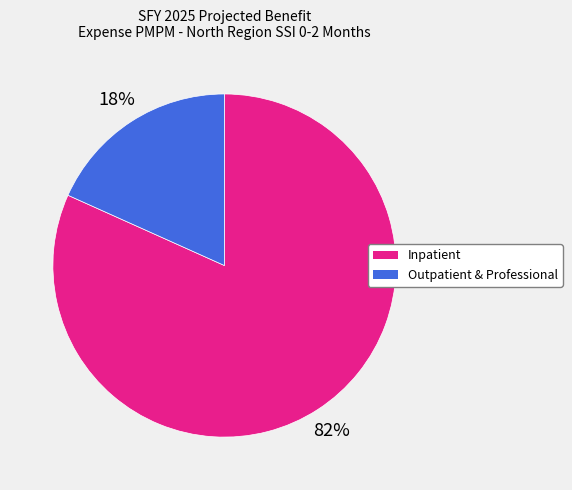

To the nearest percent, what is the average slice percentage?

50%